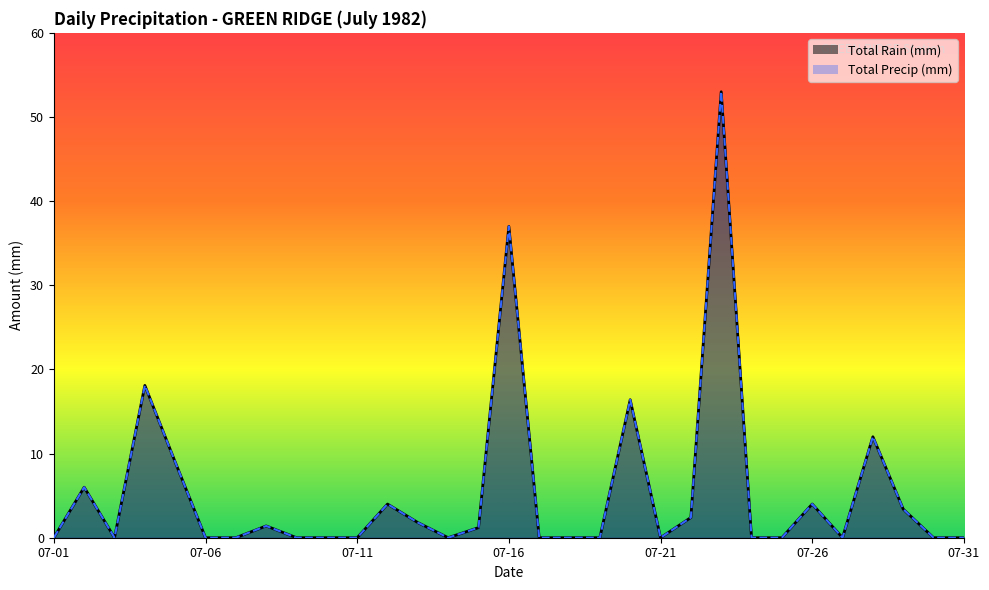

At how many categories does at least one series exceed 3?

10